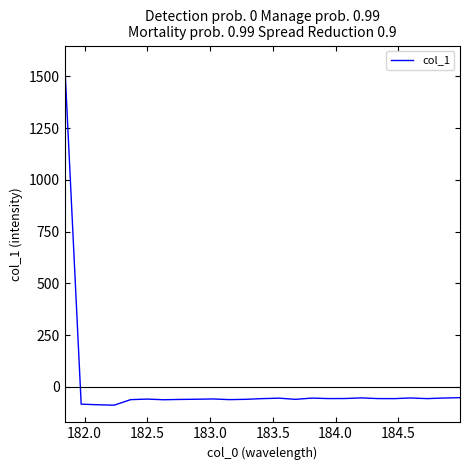

What is the difference between the maximum and minimum values?

1655.8